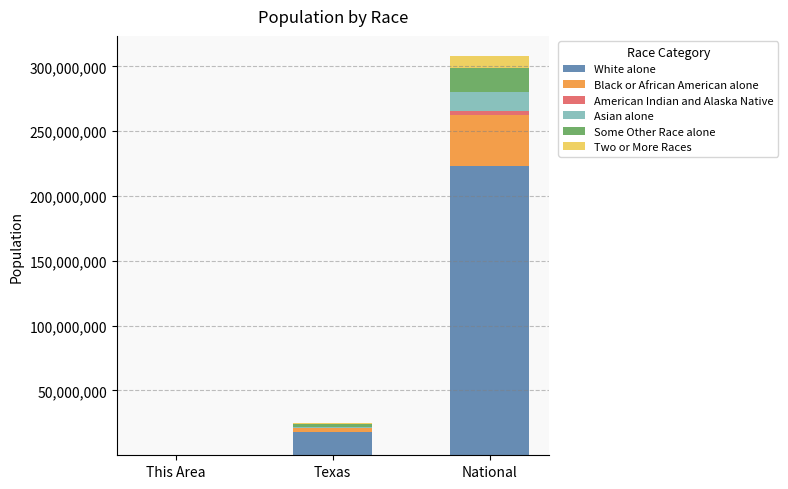

What is the maximum value for White alone?

223553265